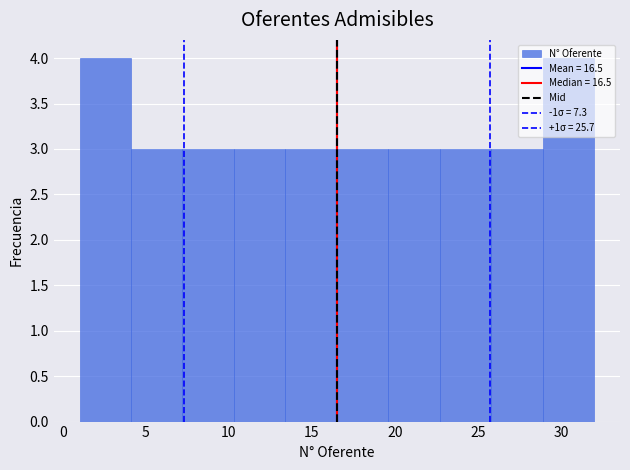

What is the height of the bar covering 19.6 to 22.7 on the x-axis? Neither the bar edges nor the heights are printed on the chart, so give them approximately, as read against the axes.

3